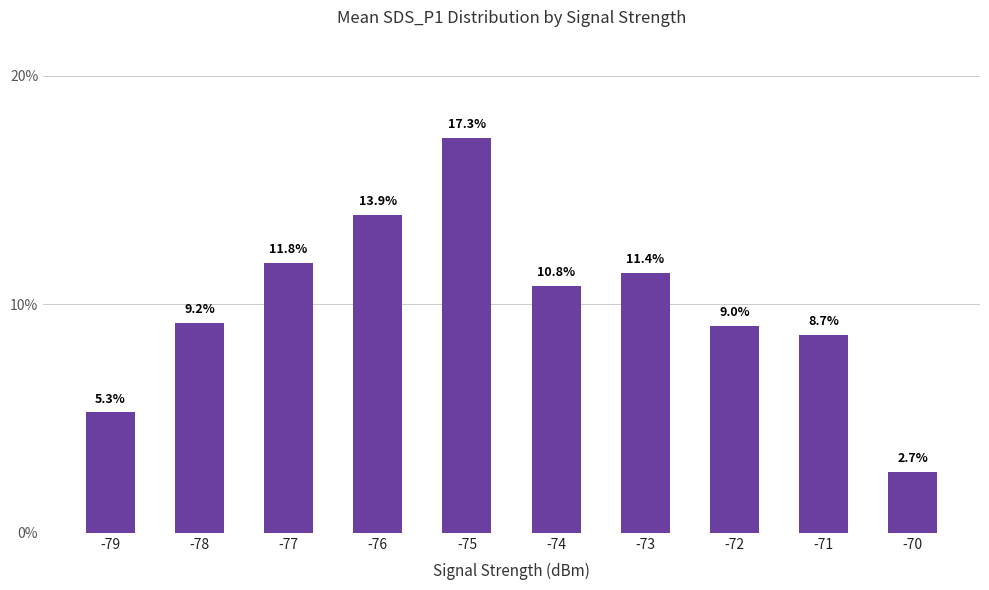

What is the change in value from -75 to -73?

-5.9